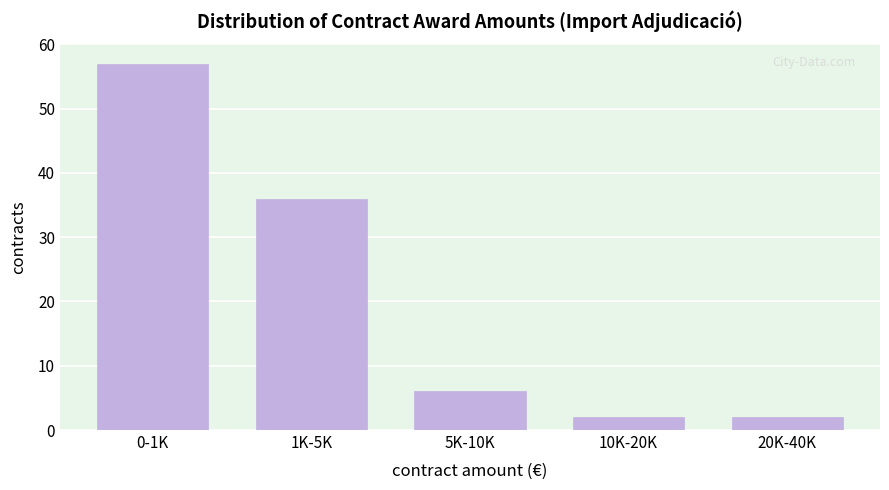

Reading right to left, what are all the values shown in this chart?

20K-40K=2	10K-20K=2	5K-10K=6	1K-5K=36	0-1K=57